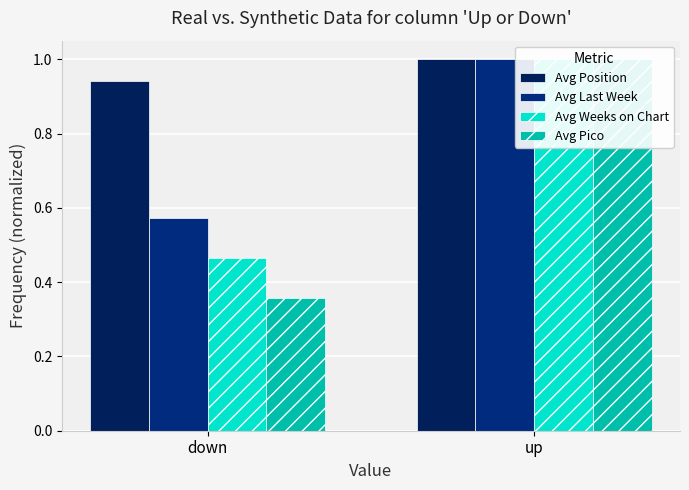

At which category does the chart reach its minimum across all series?

down